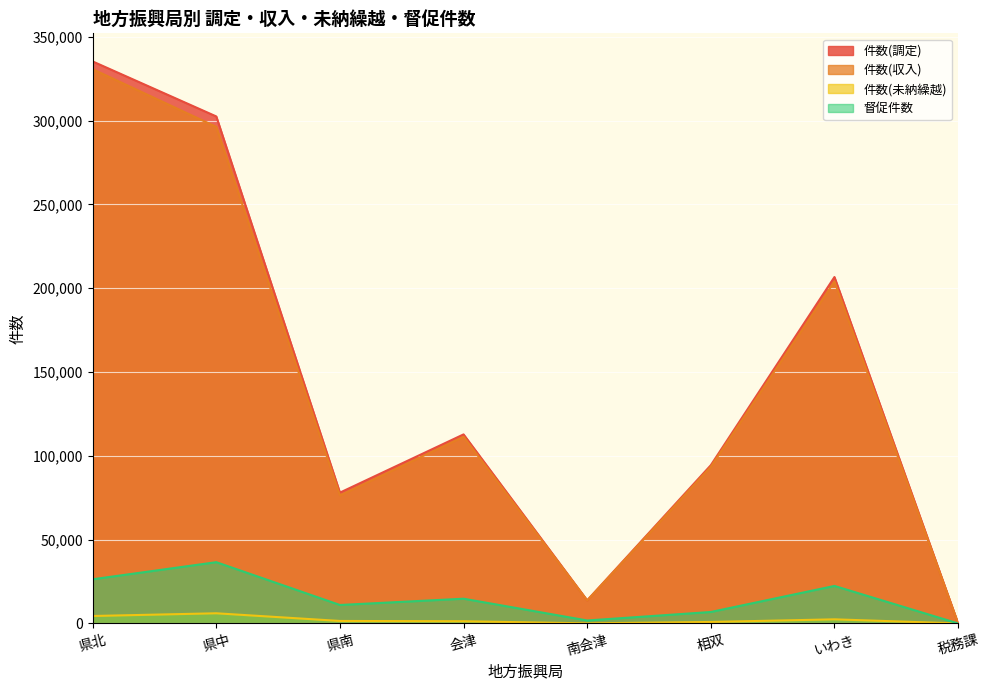

List the series in order of their peak value, lowest first.

件数(未納繰越), 督促件数, 件数(収入), 件数(調定)